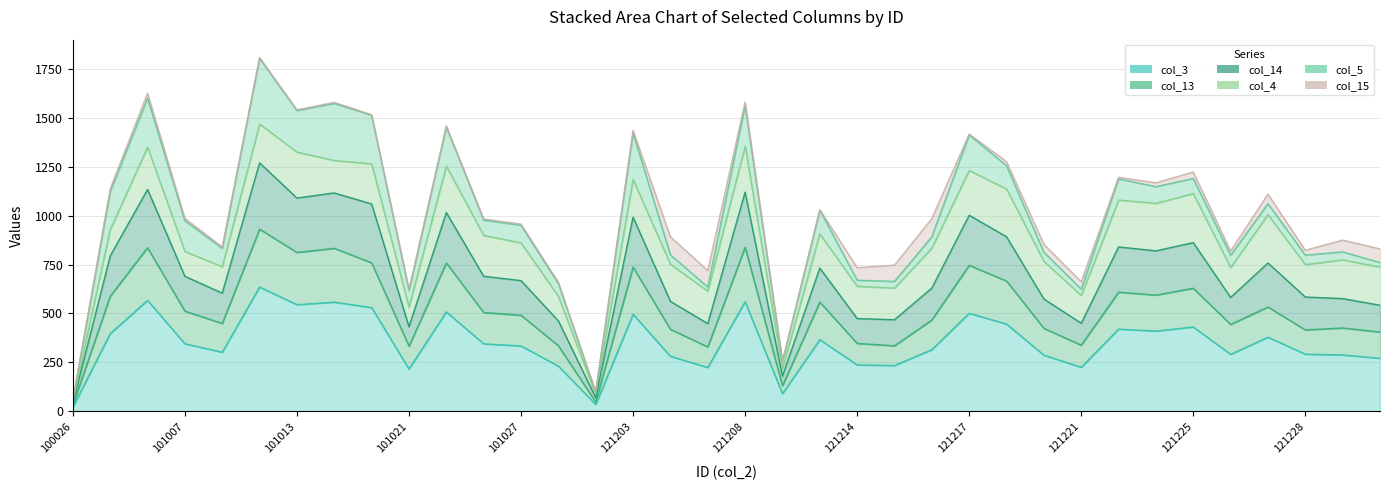

Which label corresponds to the smallest value in the chart?

100026